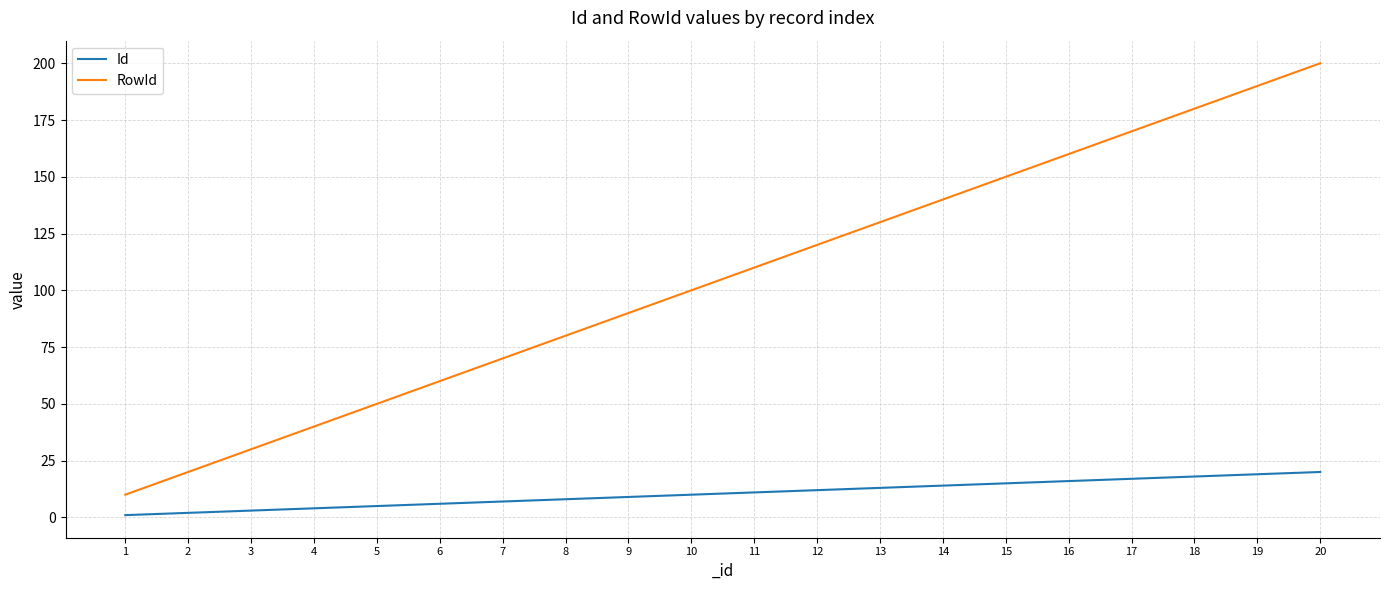

Does the chart have visible grid lines?

Yes